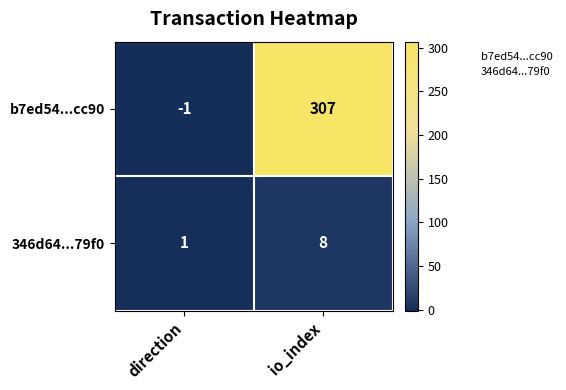

At which label is b7ed54...cc90 closest to 153?

direction